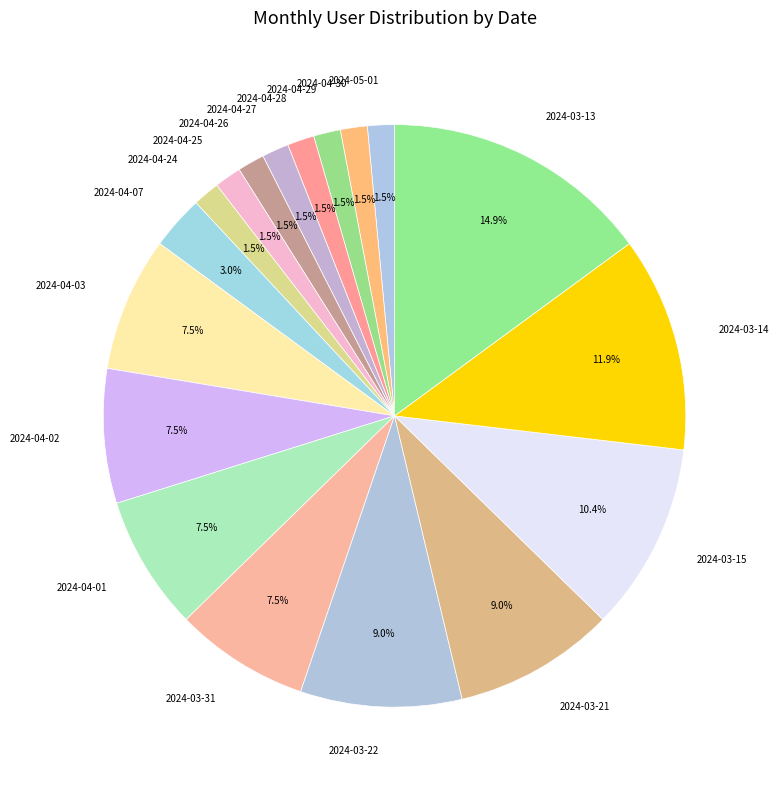

How many slices are in this pie chart?

18